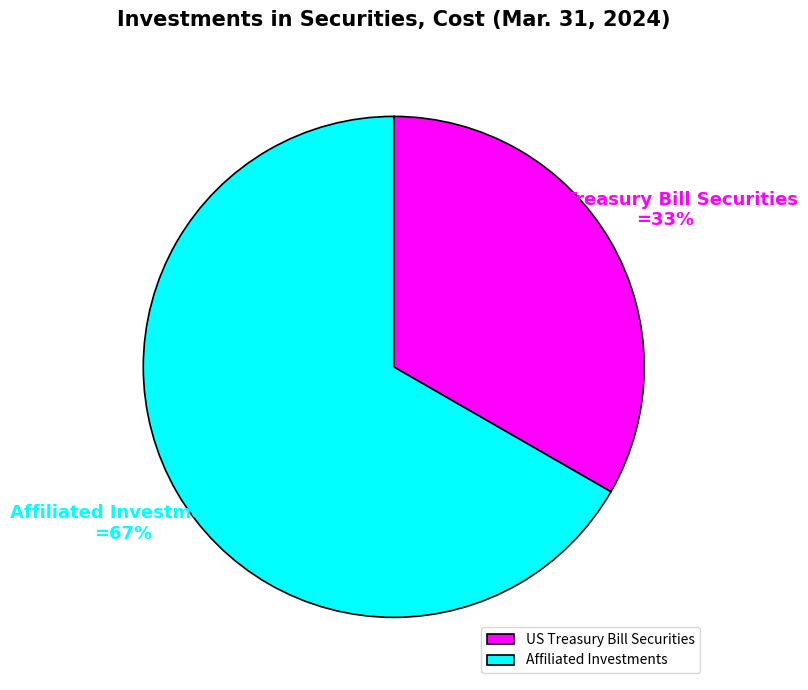

Rank the categories by value from lowest to highest.

US Treasury Bill Securities, Affiliated Investments